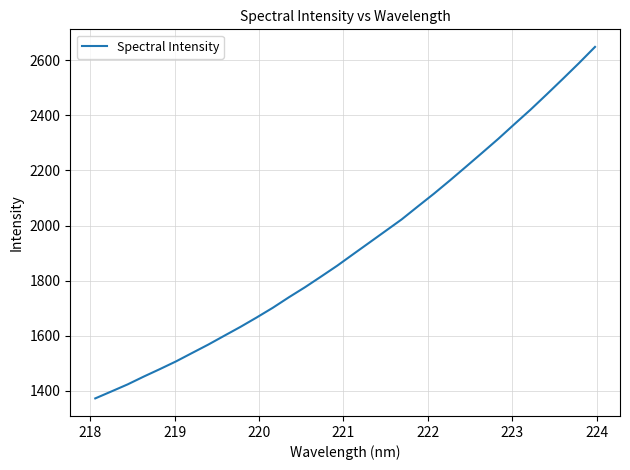

What is the difference between the maximum and minimum values?

1276.9